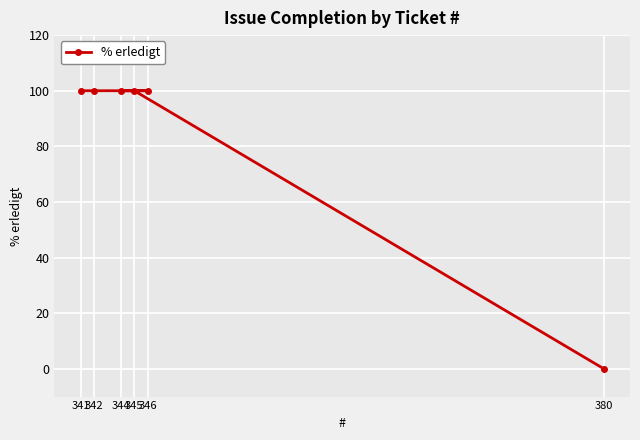

What is the sum of all values?

500